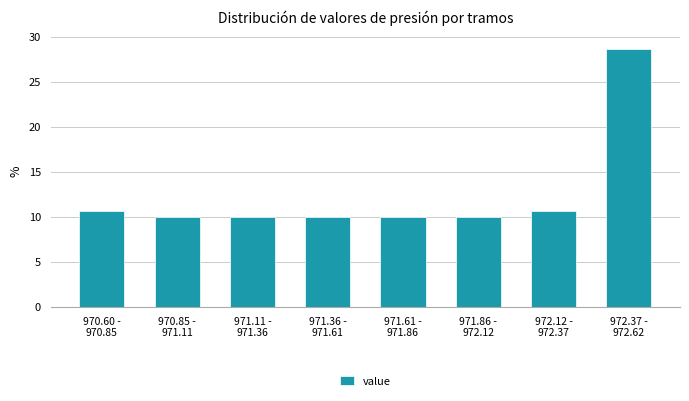

Reading right to left, transcribe all the data shown in this chart.

28.7	10.7	10.0	10.0	10.0	10.0	10.0	10.7